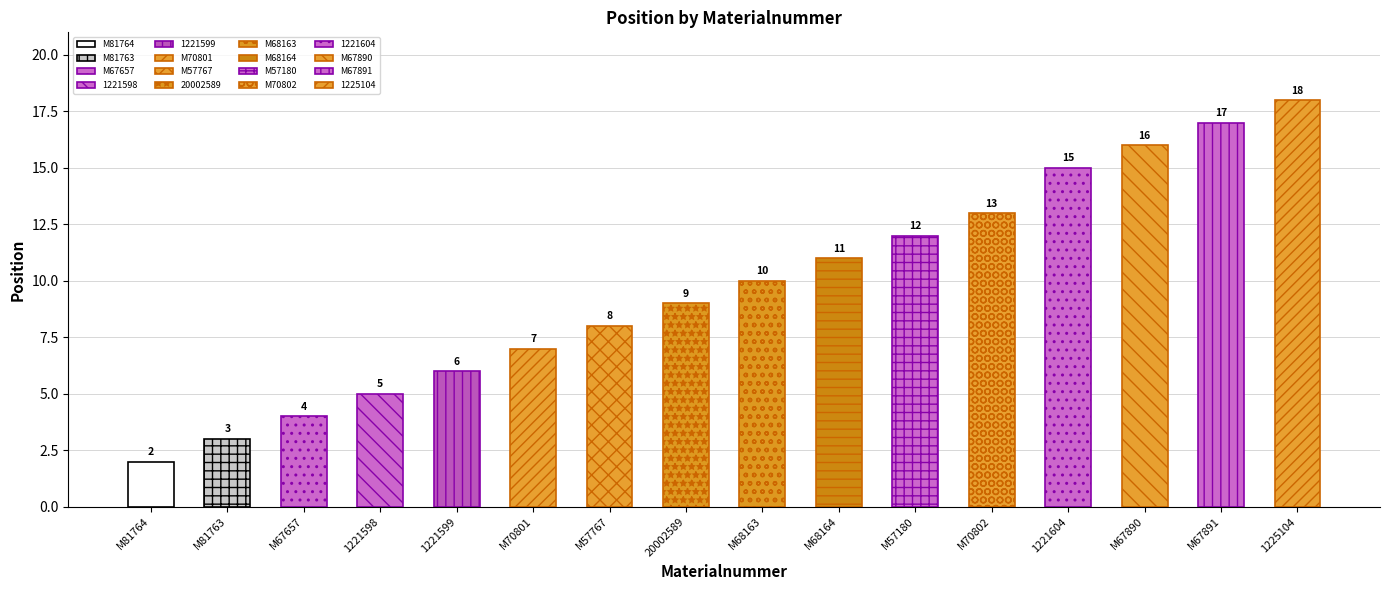

Rank the categories by value from lowest to highest.

M81764, M81763, M67657, 1221598, 1221599, M70801, M57767, 20002589, M68163, M68164, M57180, M70802, 1221604, M67890, M67891, 1225104